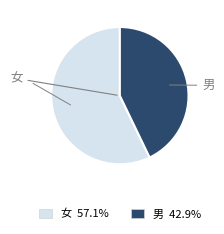

Is it true that 男 is 43% of the pie?

True